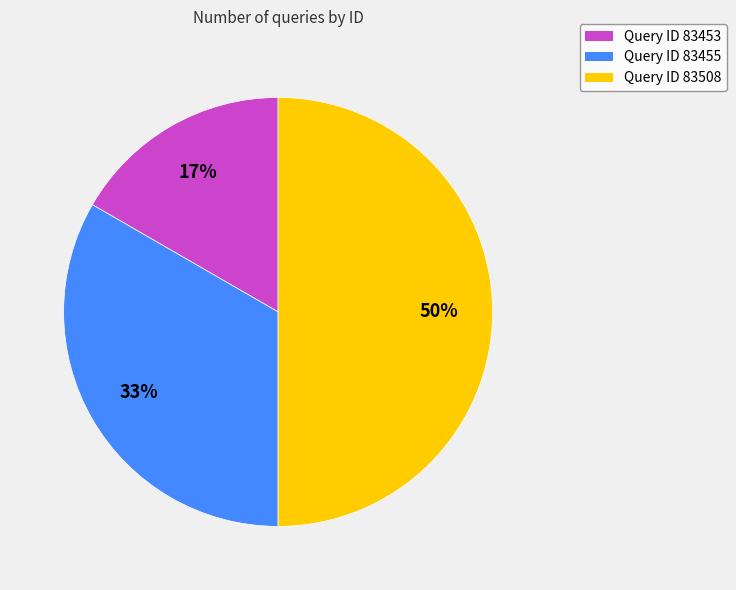

To the nearest percent, what is the difference between the largest and smallest slice percentages?

33%